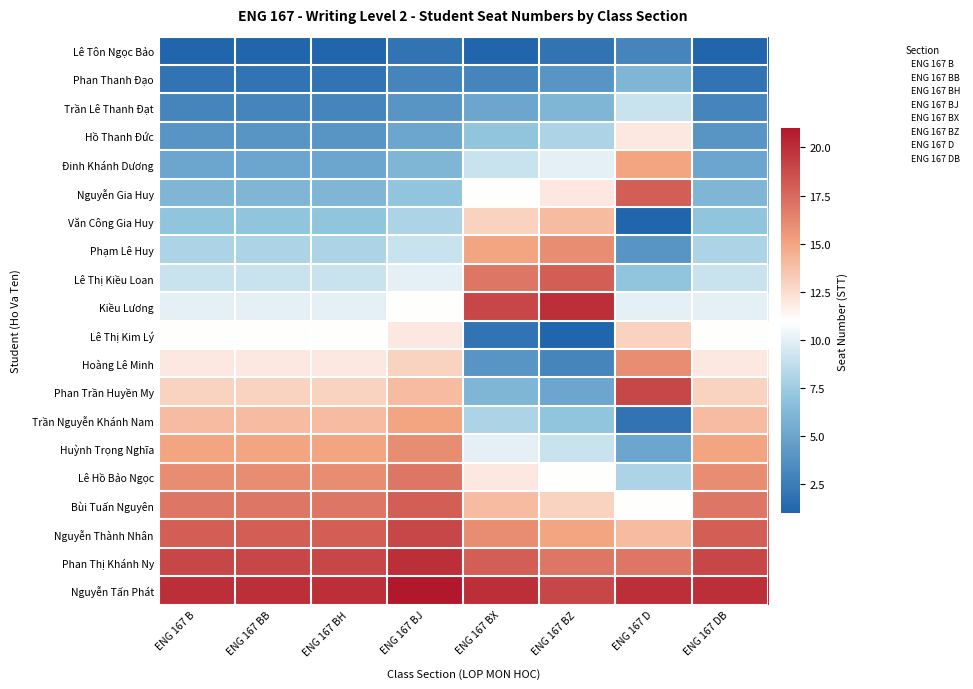

What is the total value across all series at ENG 167 BX?

210